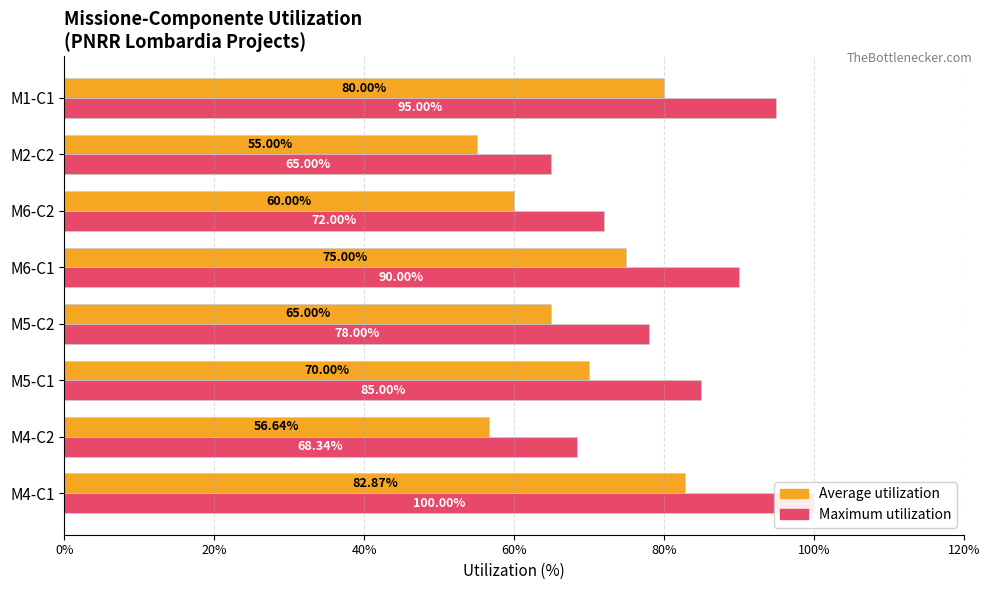

Count the number of data series in this chart.

2